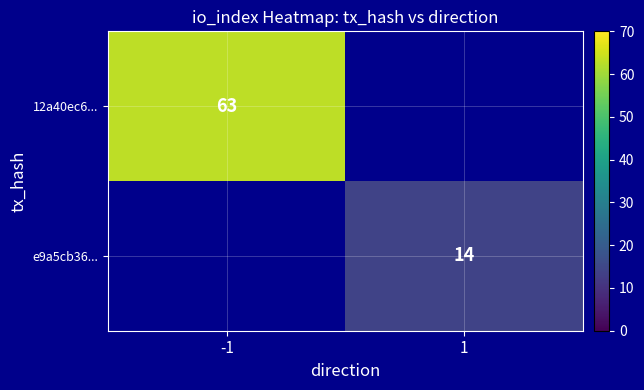

Is it true that 12a40ec6... equals 96 at -1?

False